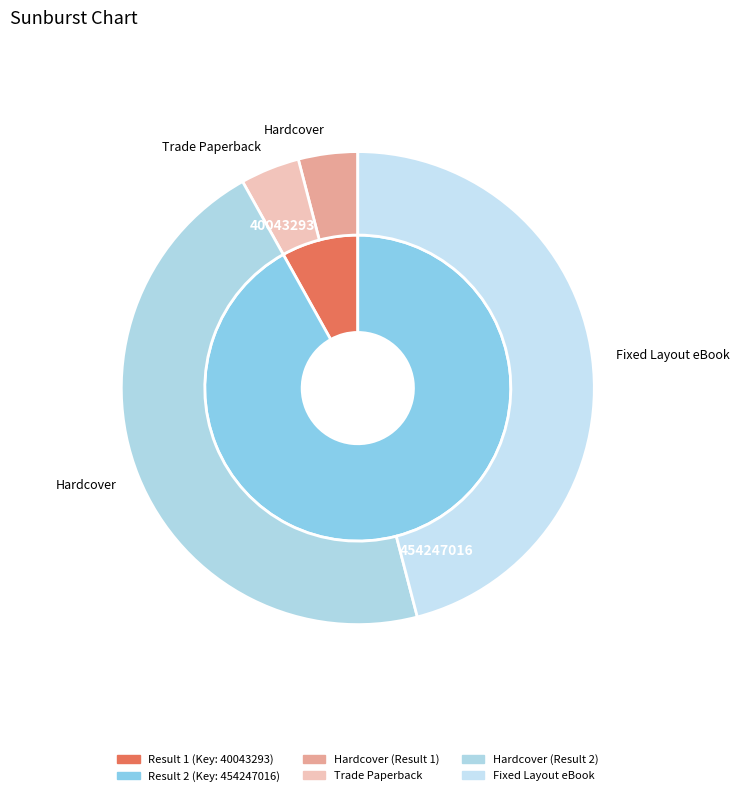

Do 454247016 and 40043293 together represent more than half of the pie?

Yes